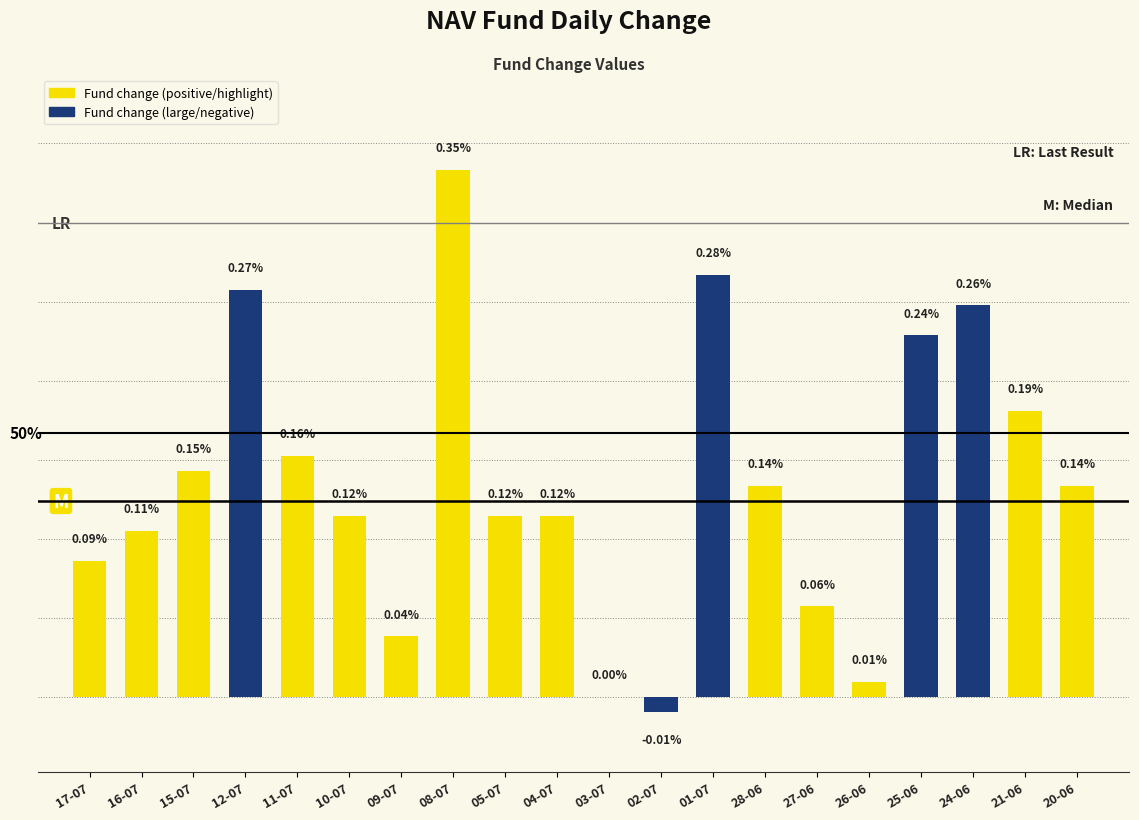

At which label does the data first exceed 0?

17-07